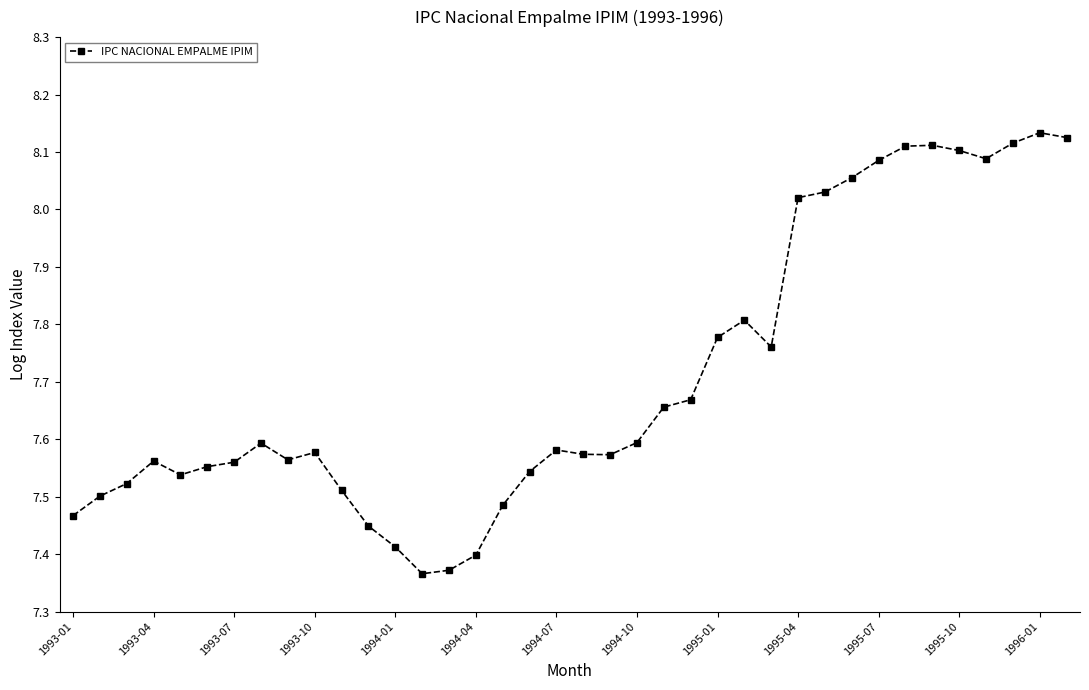

True or false: the data has more than 0 interior local peaks.

True